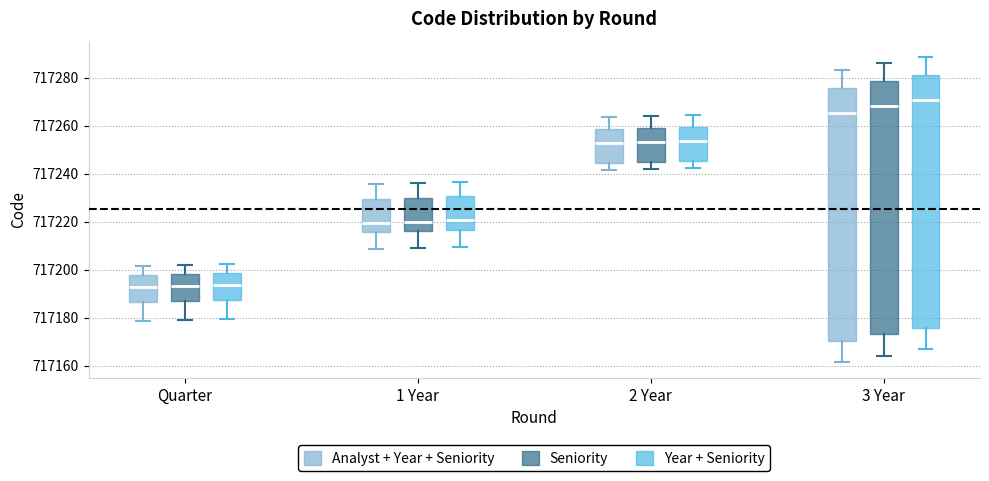

Where does the median line of the box for 1 Year (Year + Seniority) sit on the y-axis? The values are not printed on the chart, so give them approximately, as read against the axis.

717220